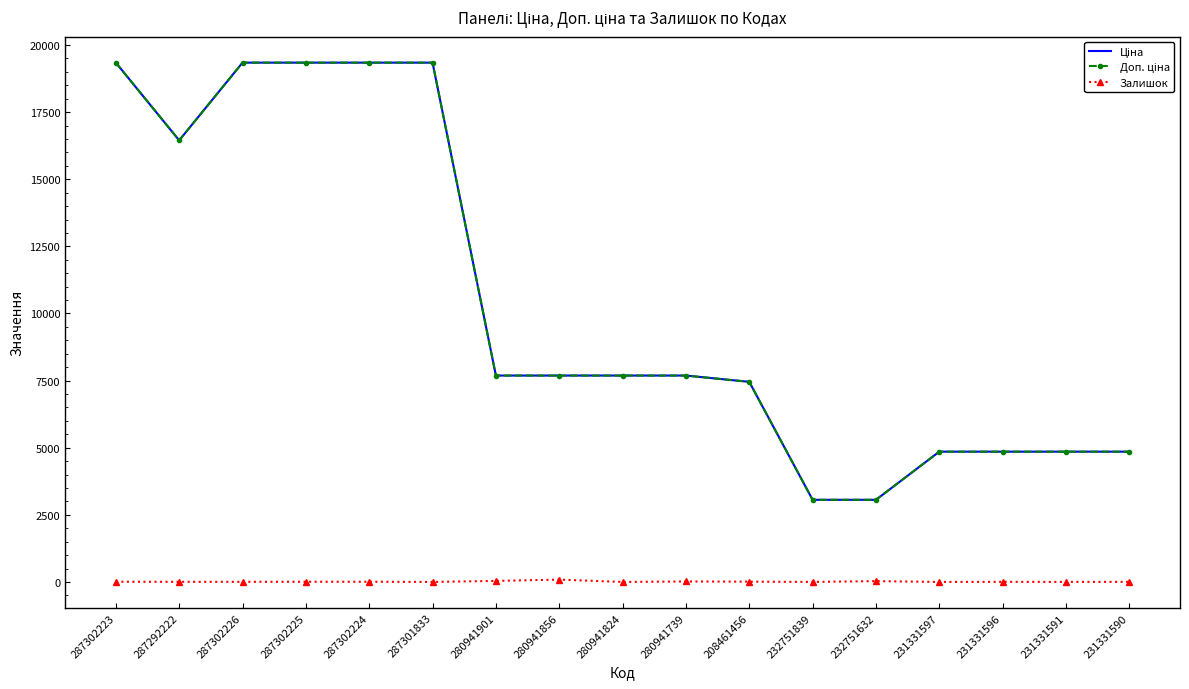

The value of Залишок at 280941824 is 0.0. True or false?

True